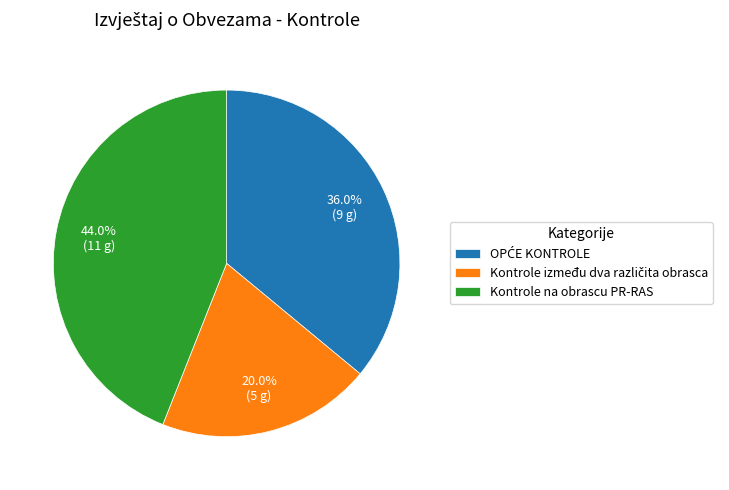

Which slice is the largest?

Kontrole na obrascu PR-RAS